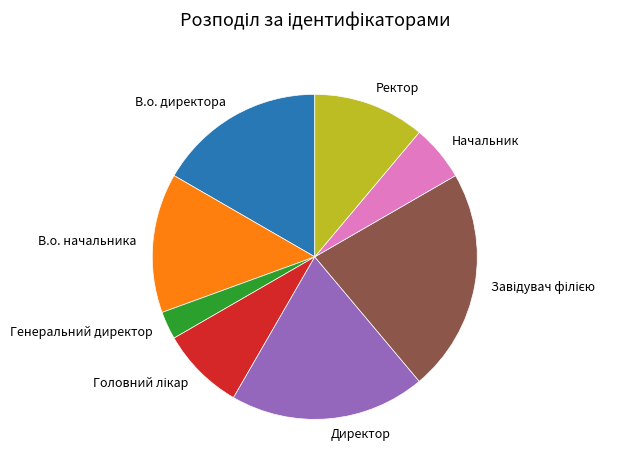

Approximately how many times larger is the value at Ректор compared to Директор?

0.6